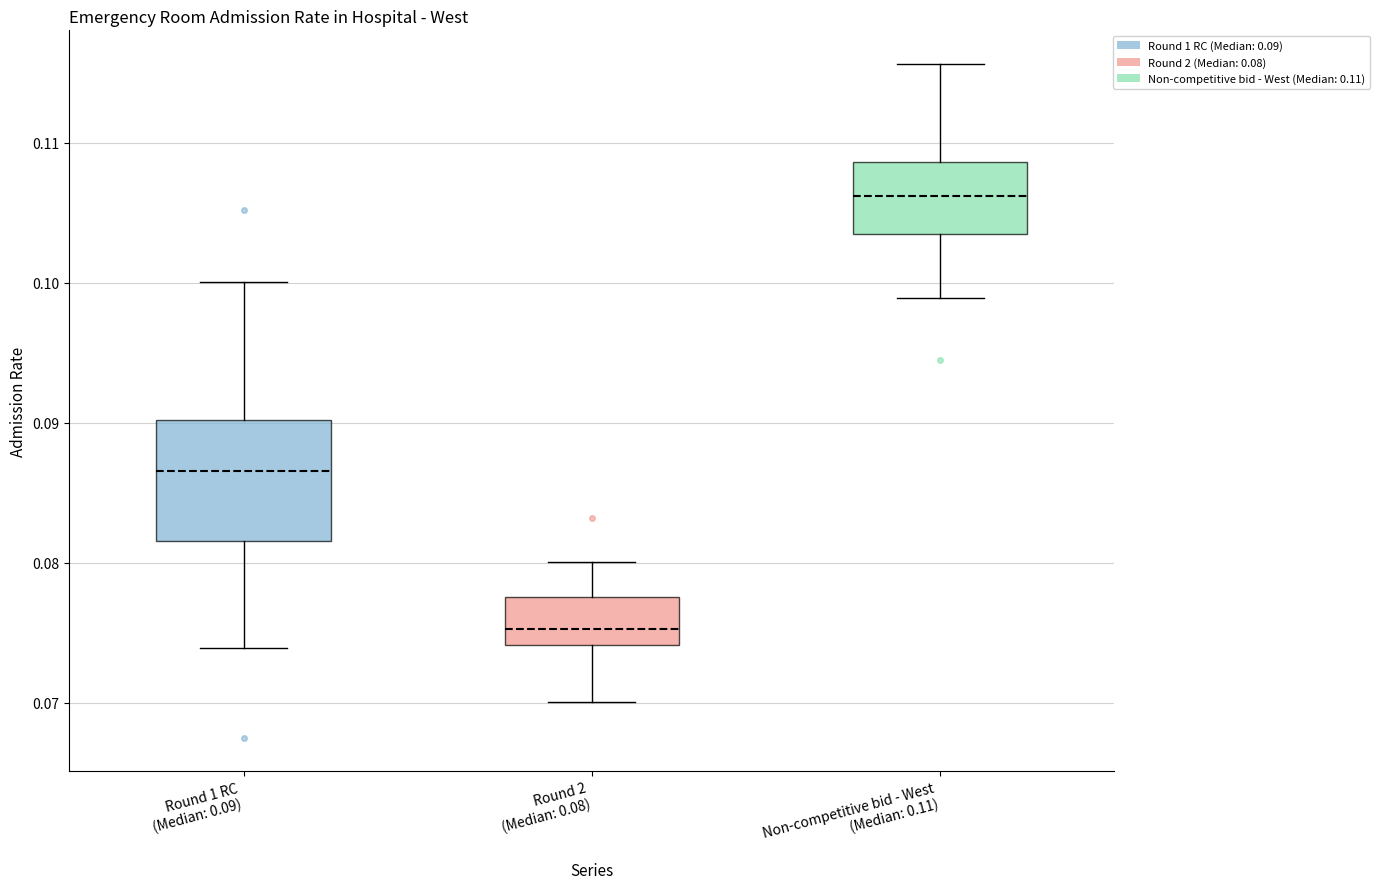

Where is the upper edge of the box for Non-competitive bid - West (Median: 0.11) on the y-axis? The values are not printed on the chart, so give them approximately, as read against the axis.

0.109